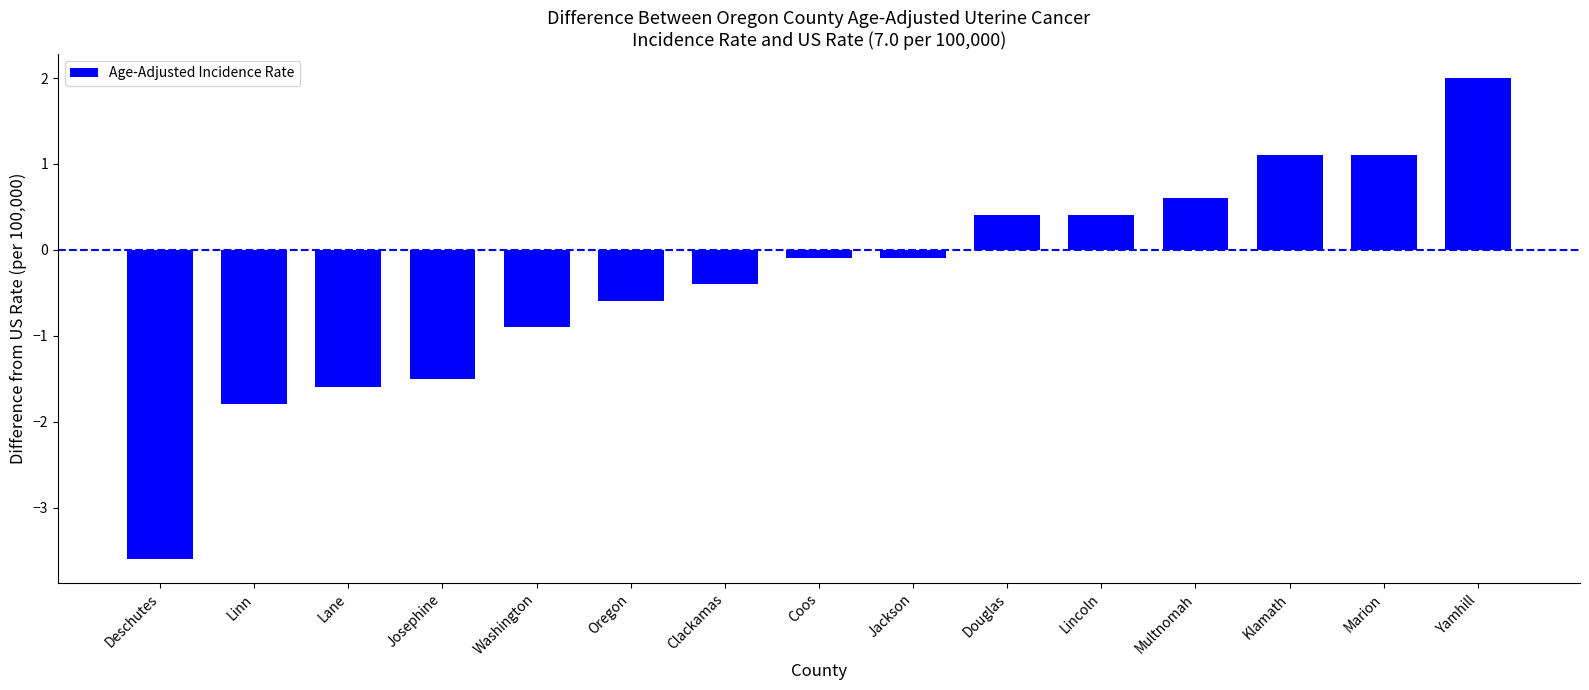

True or false: the data shows -3.6 at Deschutes.

True